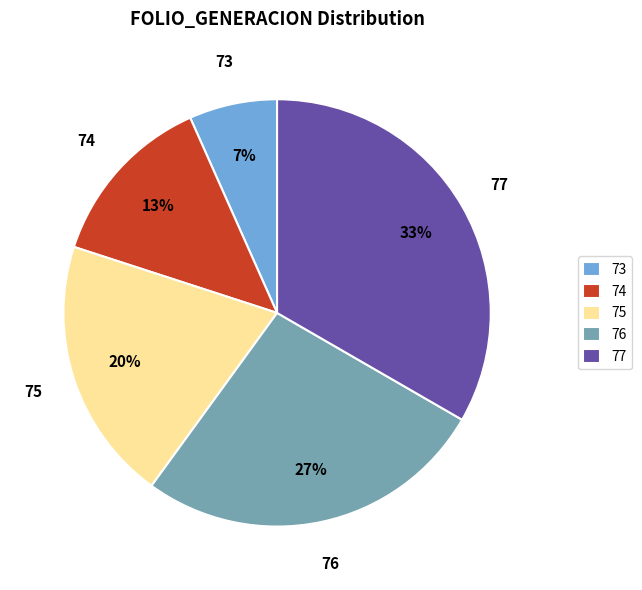

Do 75 and 74 together represent more than half of the pie?

No